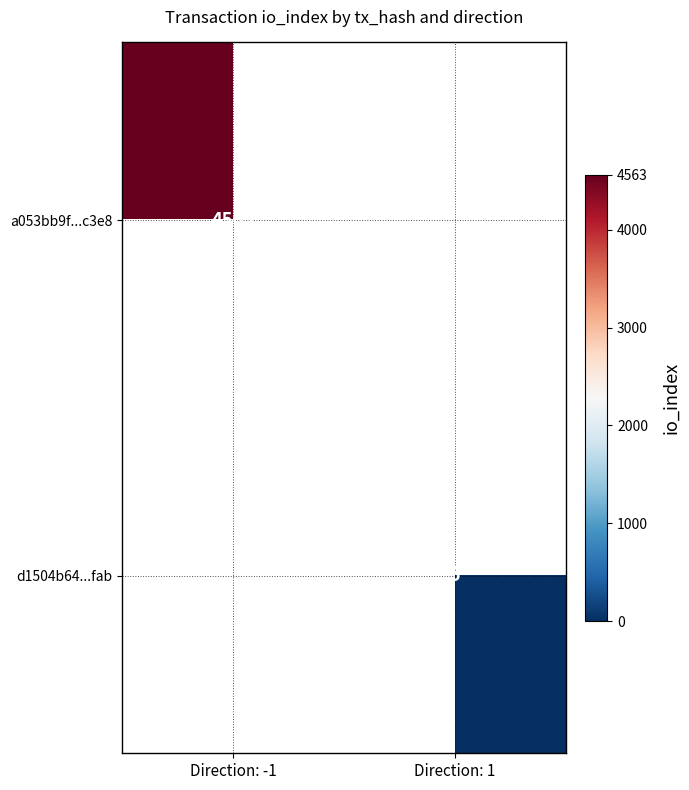

The value of d1504b64...fab at Direction: 1 is 8. True or false?

False